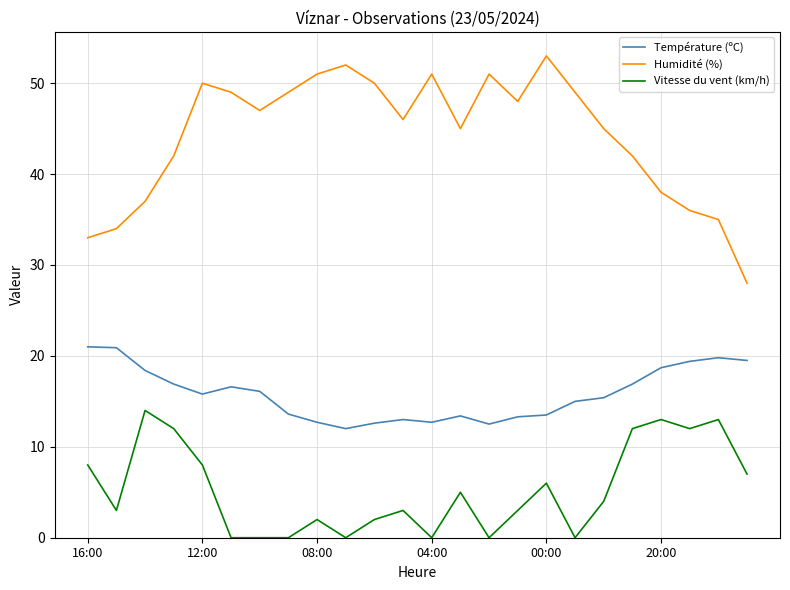

True or false: Température (ºC) has more than 0 points higher than both neighbors.

True